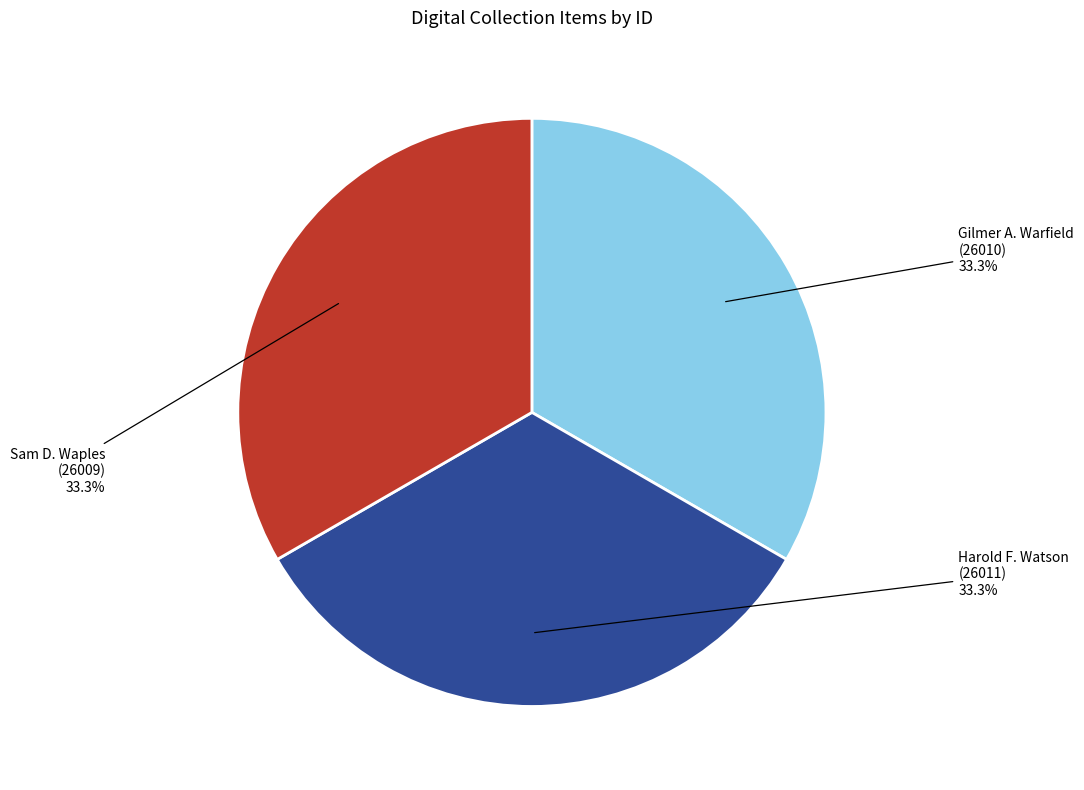

Is there any slice that represents more than half of the pie?

No